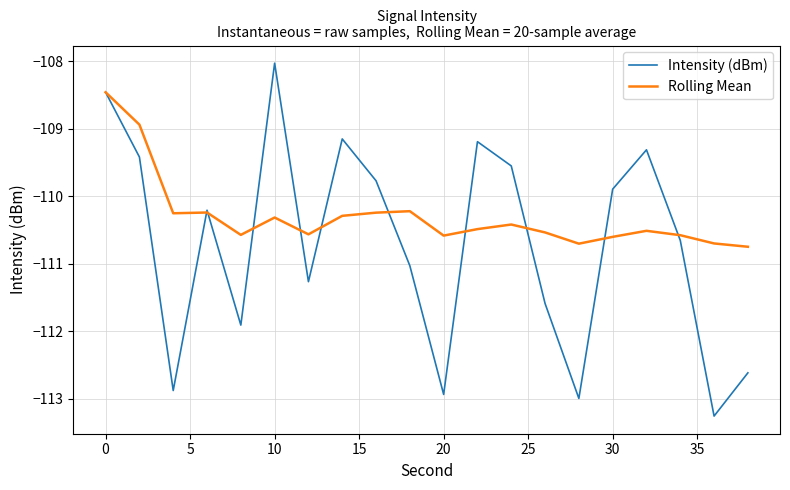

Rank the series by their maximum value, from lowest to highest.

Rolling Mean, Intensity (dBm)